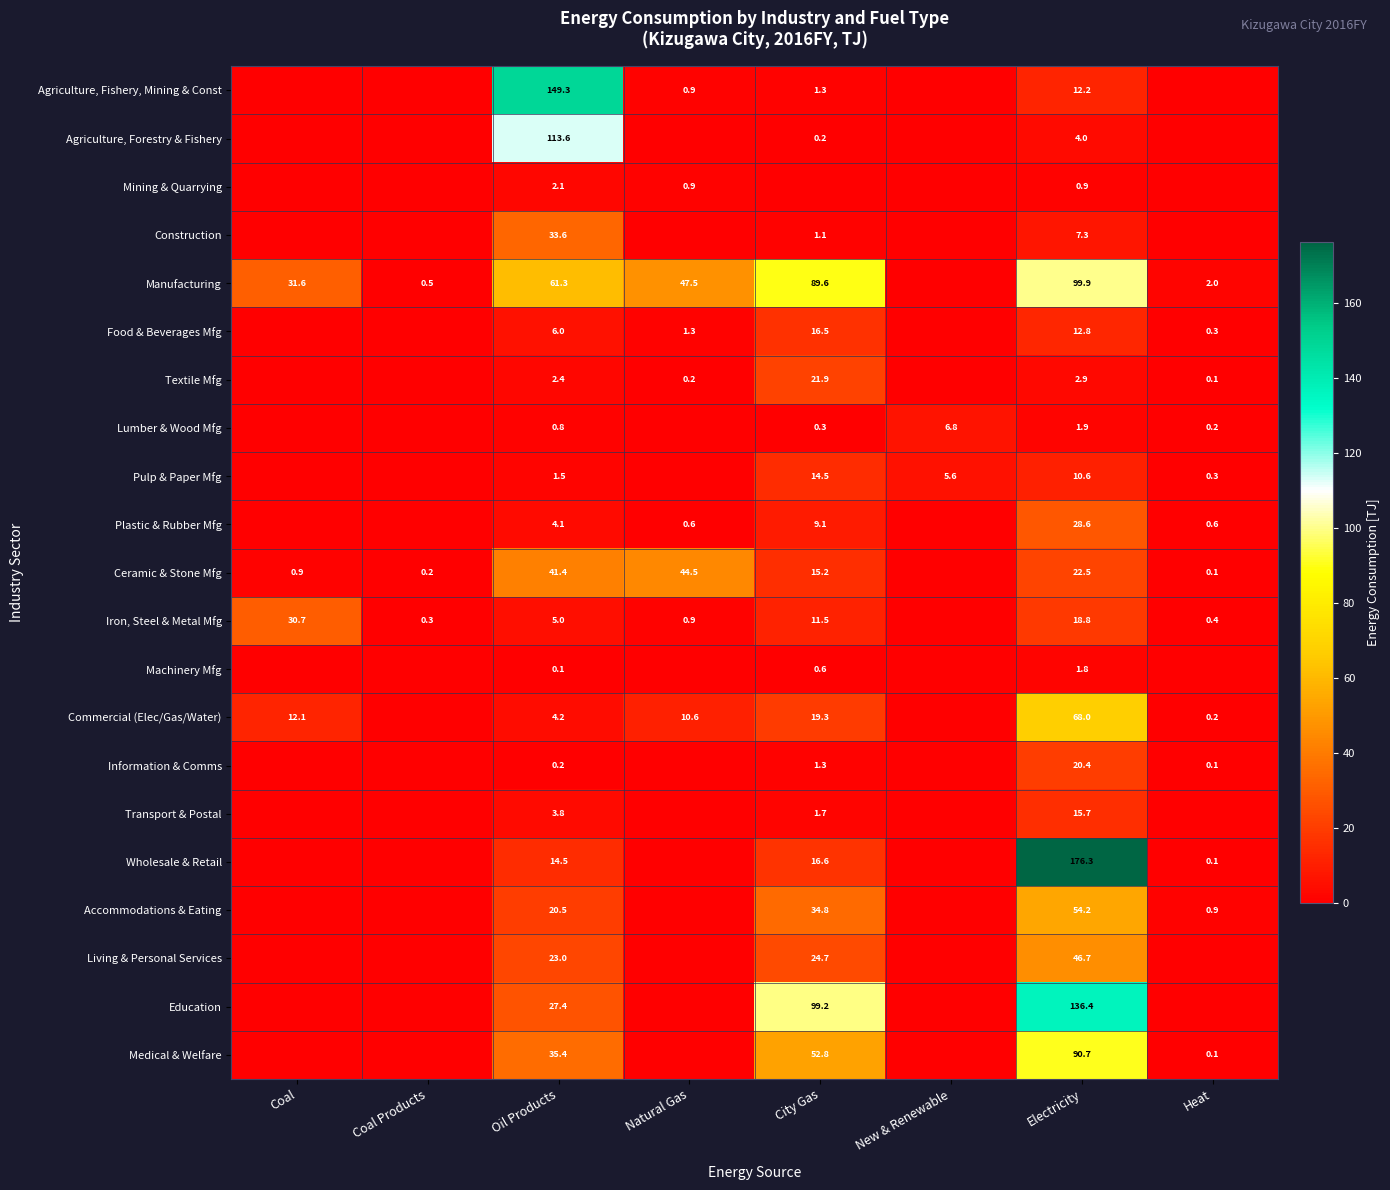

The value of Plastic & Rubber Mfg at Electricity is 28.6. True or false?

True